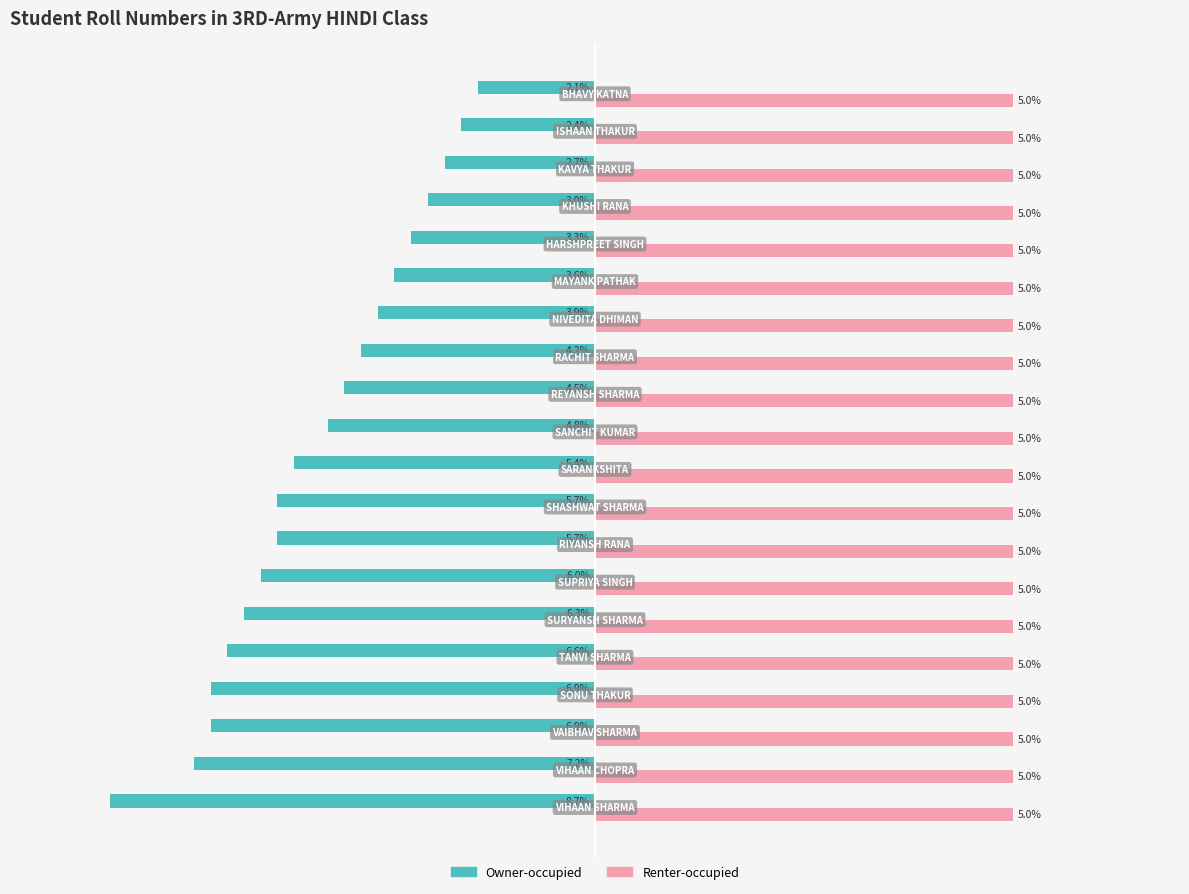

What are all the series names shown in the legend?

Owner-occupied, Renter-occupied